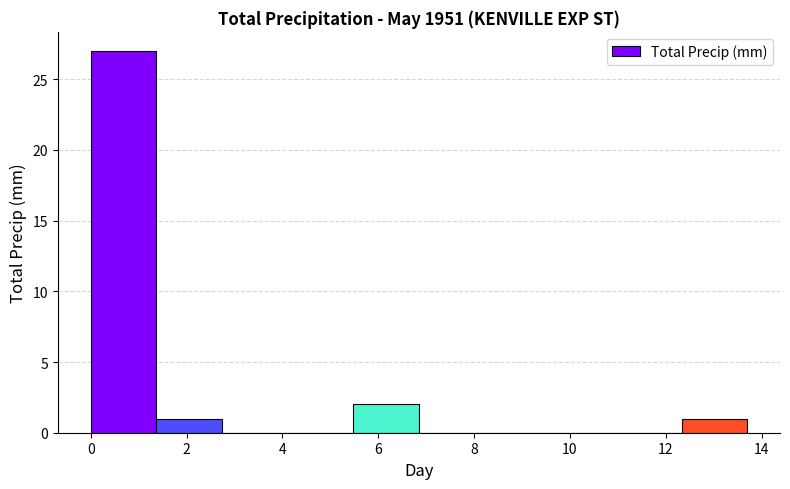

Reading left to right, transcribe this chart: for each bar, give the range it covers on the x-axis and its height. Neither the bar edges nor the heights are printed on the chart, so give them approximately, as read against the axes.

0.0 to 1.4: 27
1.4 to 2.8: 1
2.8 to 4.2: 0
4.2 to 5.4: 0
5.4 to 6.8: 2
6.8 to 8.2: 0
8.2 to 9.6: 0
9.6 to 11.0: 0
11.0 to 12.4: 0
12.4 to 13.8: 1